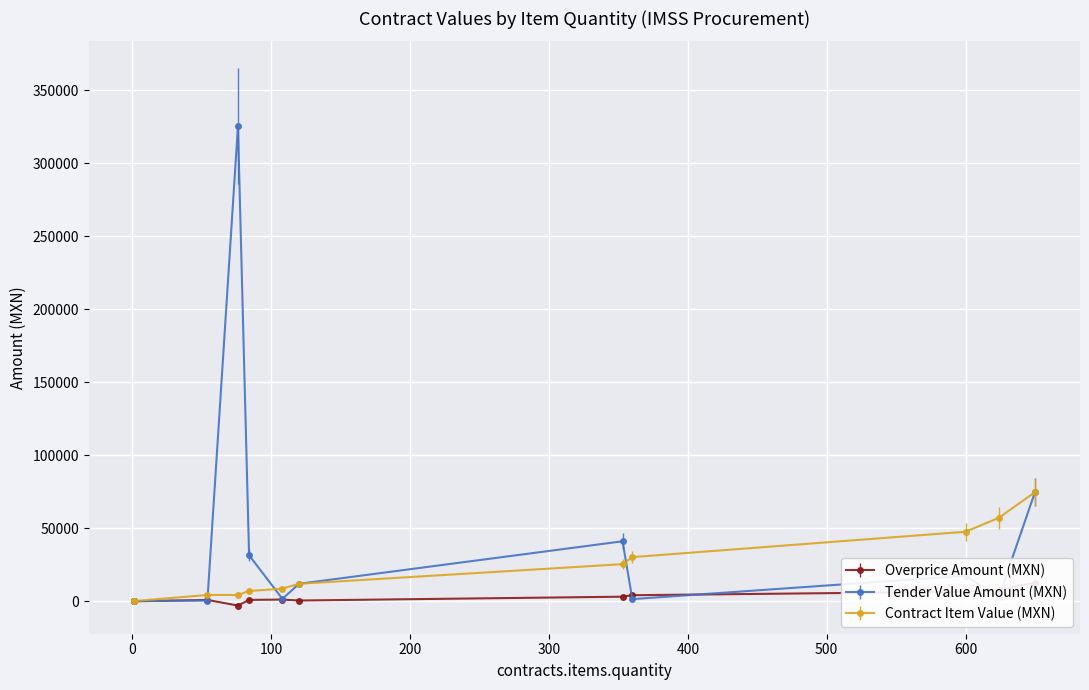

List the series in order of their overall mean, lowest first.

contracts.items.unit.value.amountOverpriceMxIMSS, contracts.items.valueMxIMSS, tender.value.amount